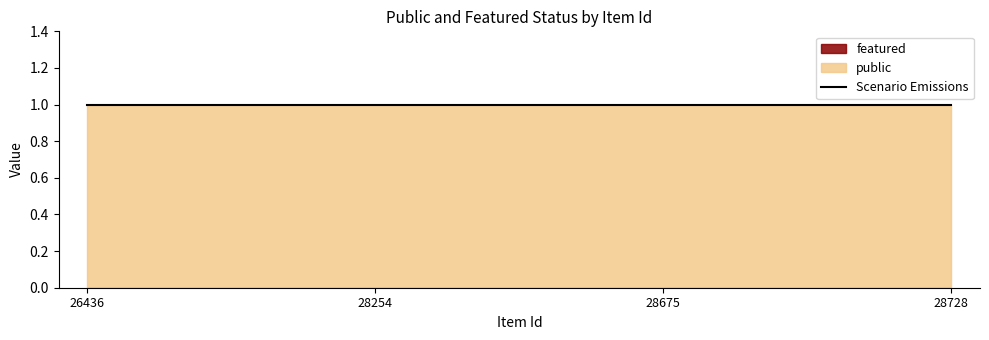

True or false: public and featured intersect in this chart.

False